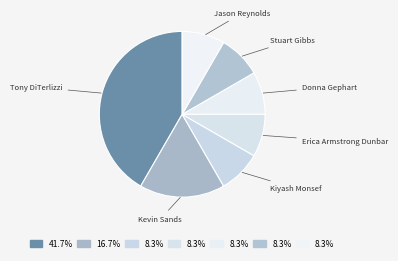

Count the number of slices in the pie.

7